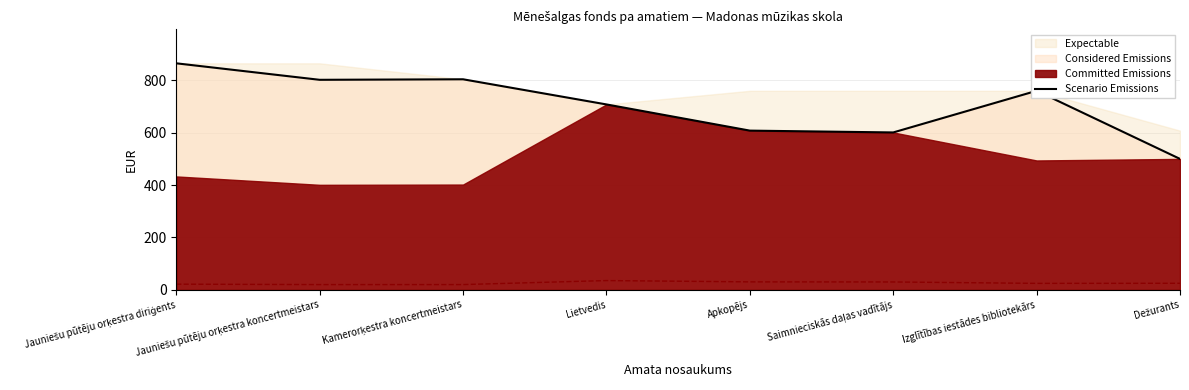

Which label corresponds to the largest value in the chart?

Jauniešu pūtēju orķestra diriģents